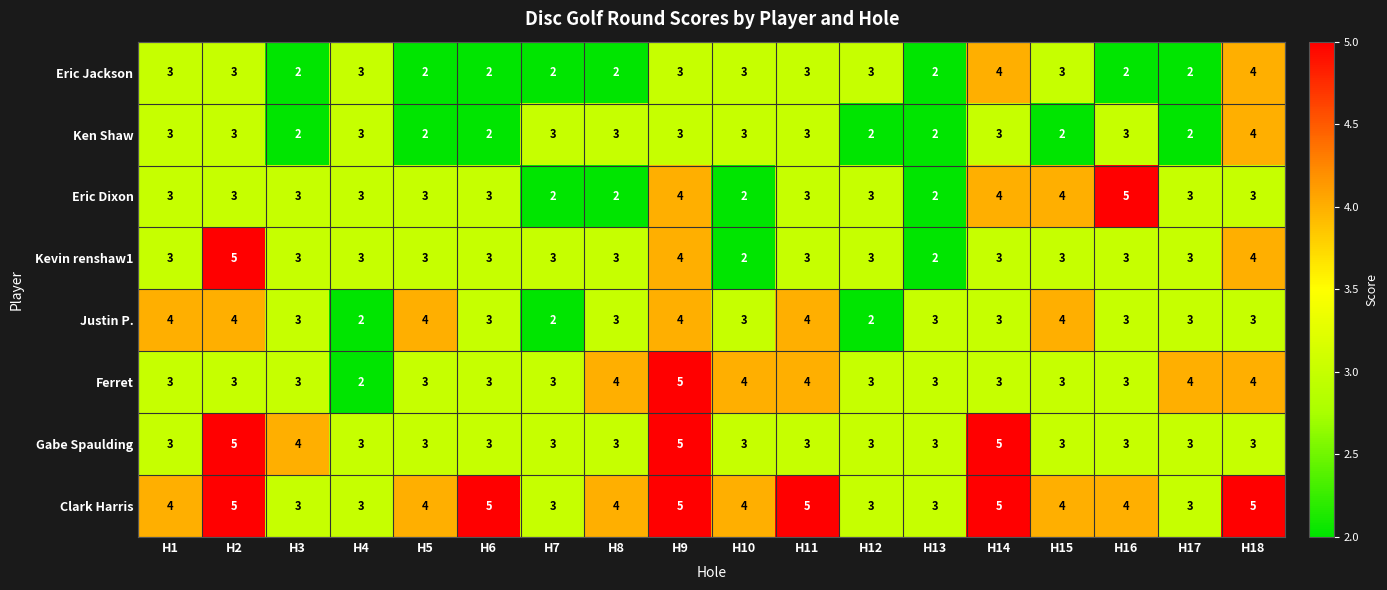

What is the maximum value shown in the chart?

5